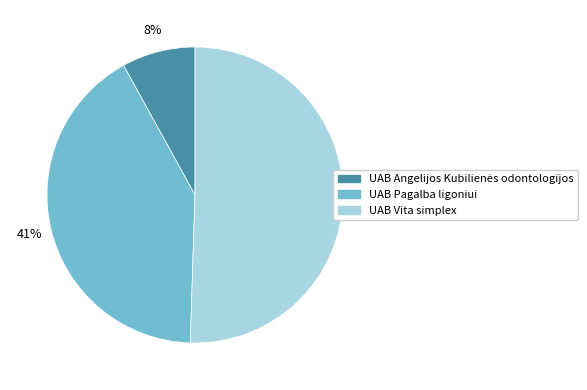

To the nearest percent, what percentage of the pie is UAB Pagalba ligoniui?

41%